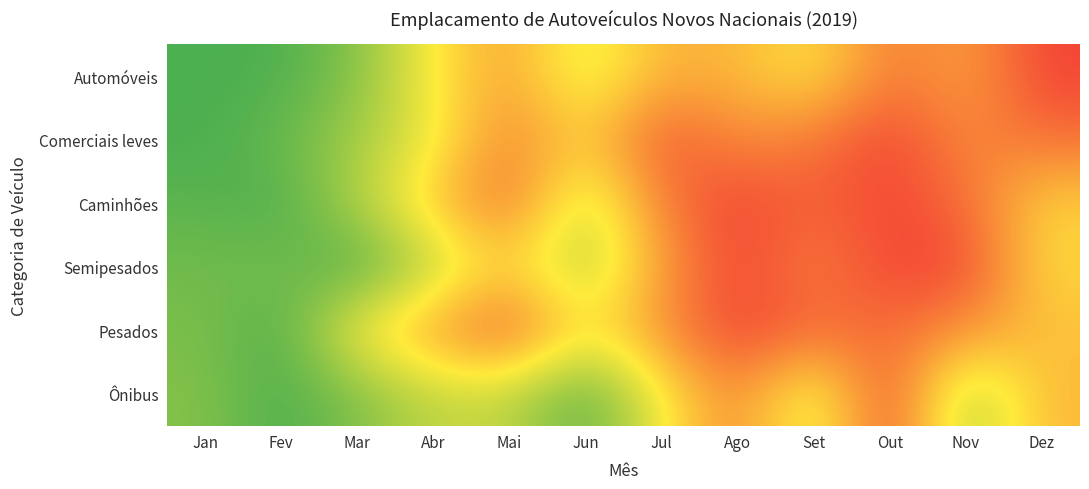

Rank the series at Ago from lowest to highest value.

Automóveis, Comerciais leves, Ônibus, Caminhões, Semipesados, Pesados